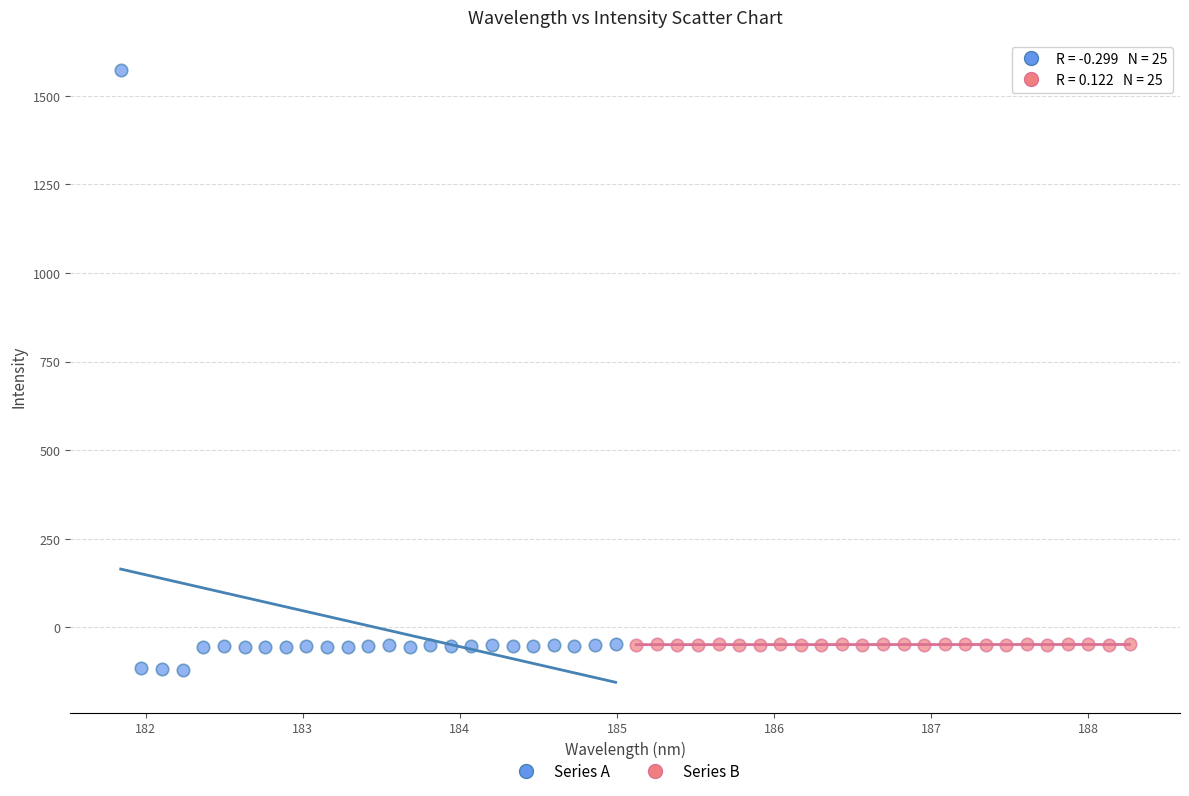

Which series reaches the maximum Y coordinate?

Series A